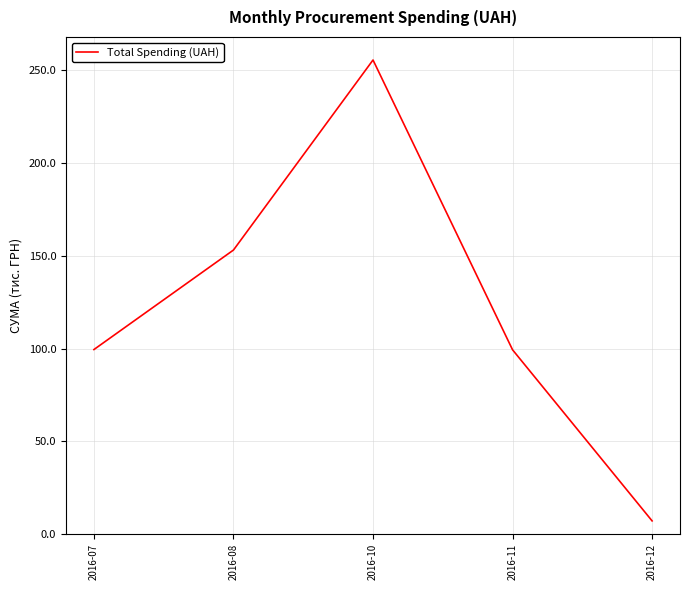

Which label corresponds to the smallest value in the chart?

2016-12